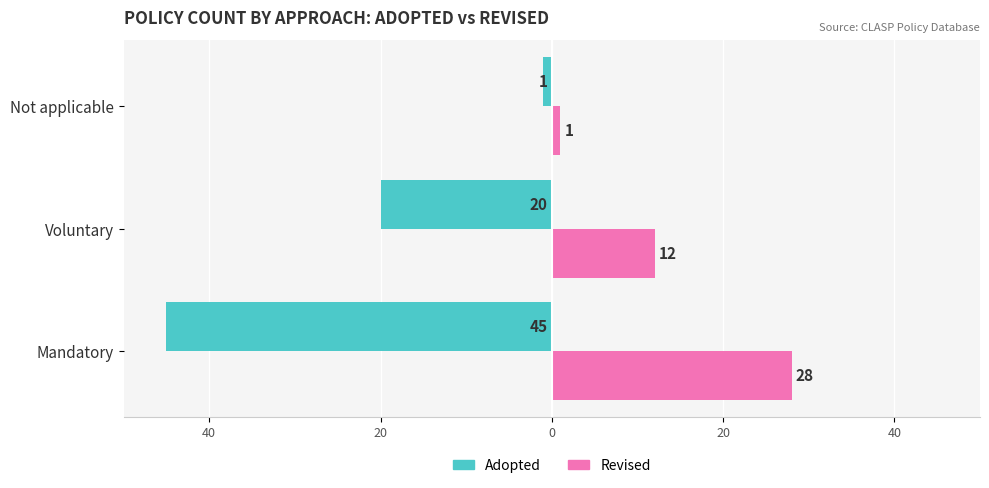

What is the difference between the second highest and minimum values in the Revised series?

11